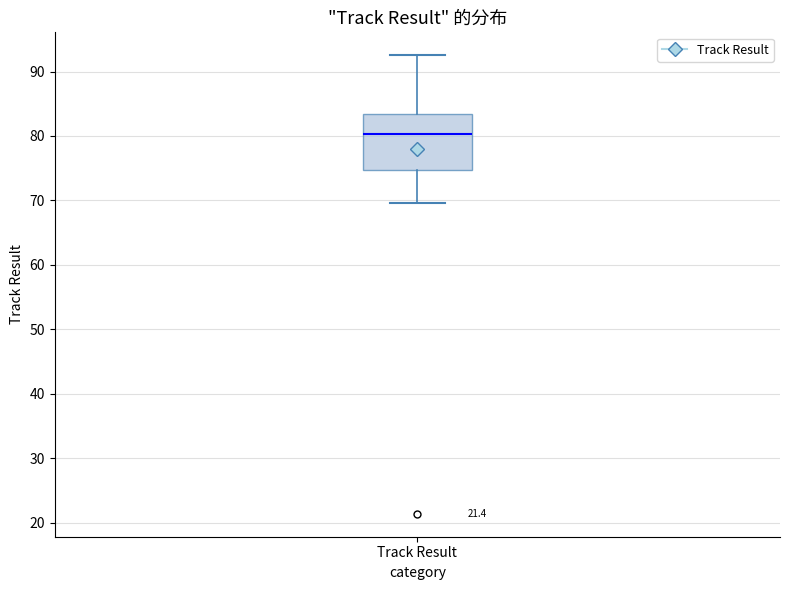

Transcribe this box plot: give where the median line is, the range the box spans, and where the two whiskers end, as read against the y-axis. The values are not printed on the chart, so give them approximately, as read against the axis.

median 80, box 75 to 83, whiskers 70 to 93